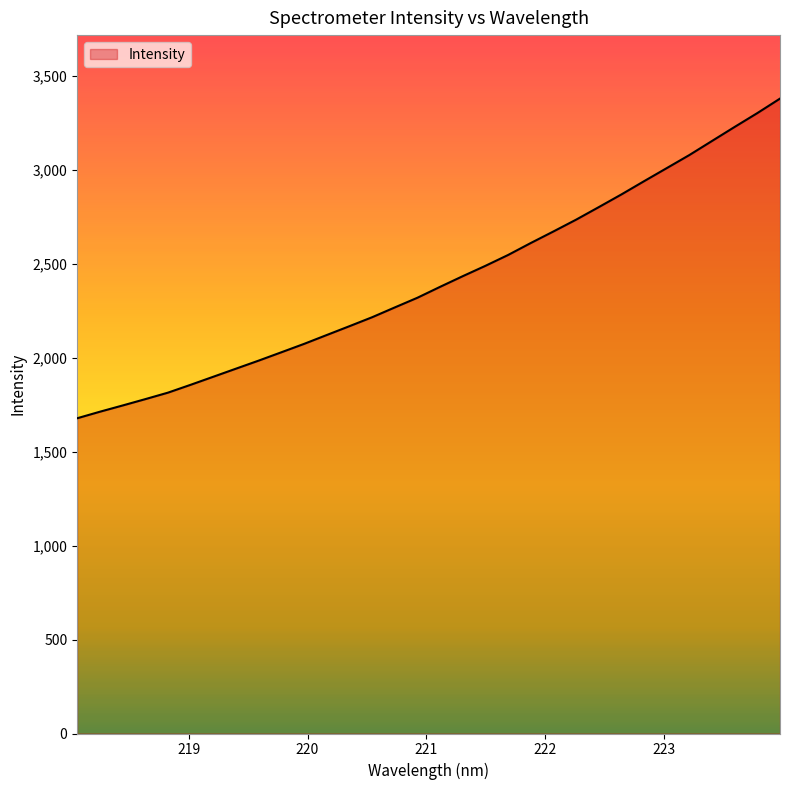

True or false: the data has more than 1 interior local peaks.

False